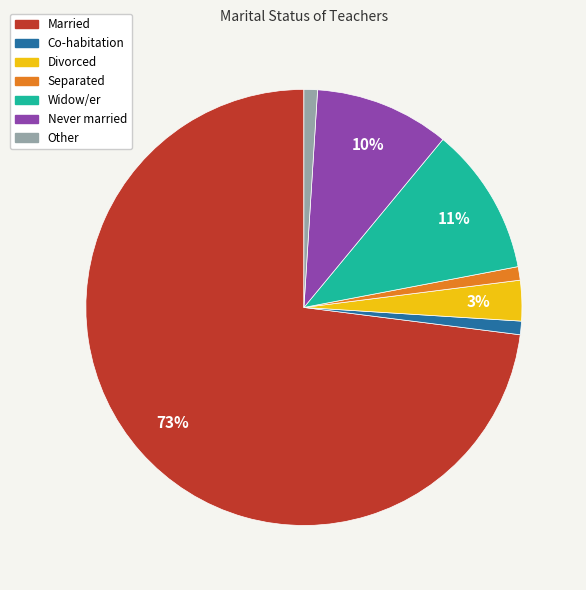

Which category accounts for the majority?

Married